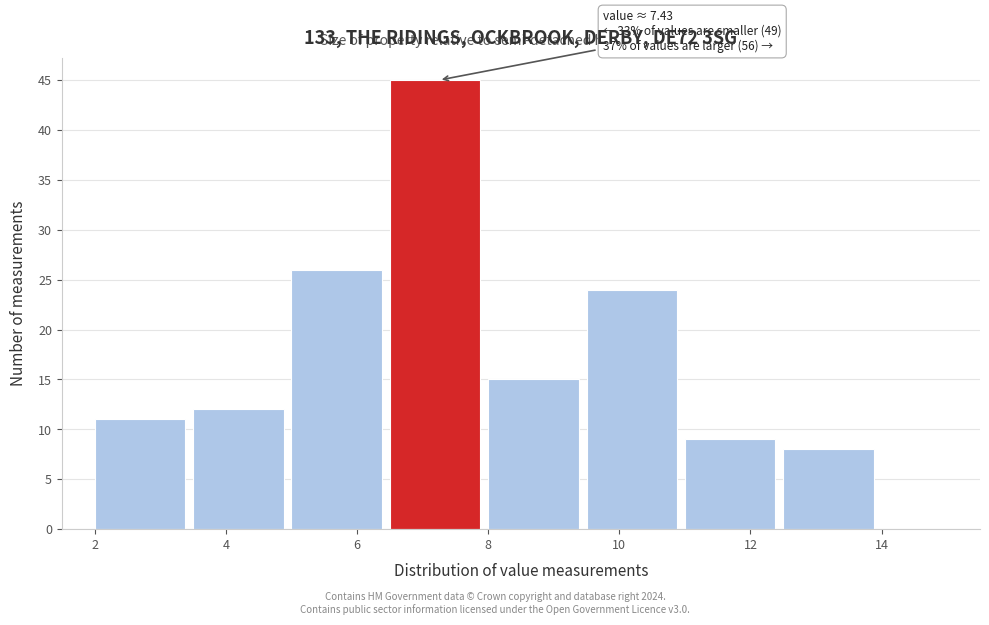

Over which range of the x-axis is the bar tallest?

6.5 to 8.0